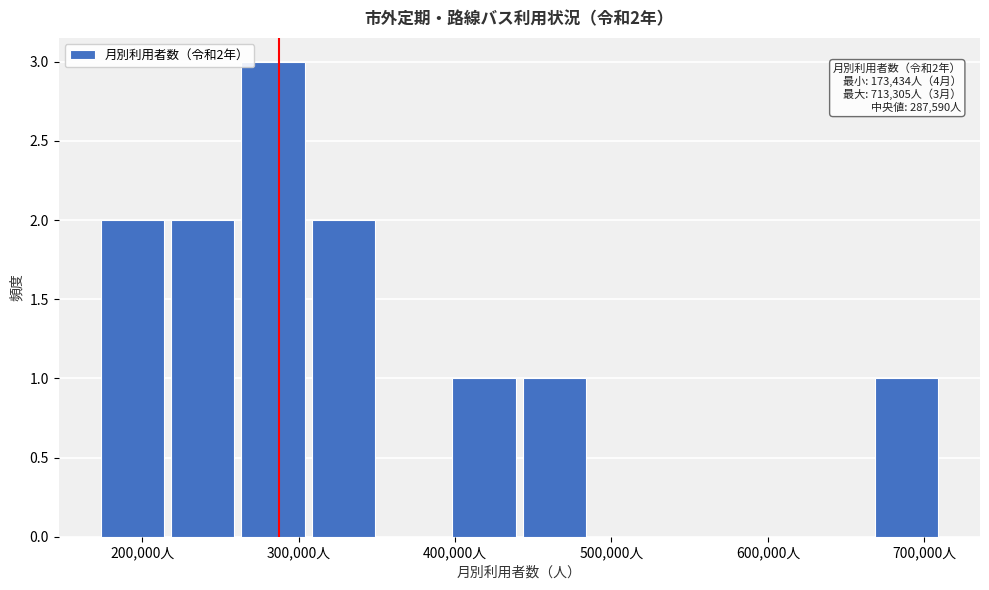

Over which range of the x-axis is the bar tallest?

260000 to 310000